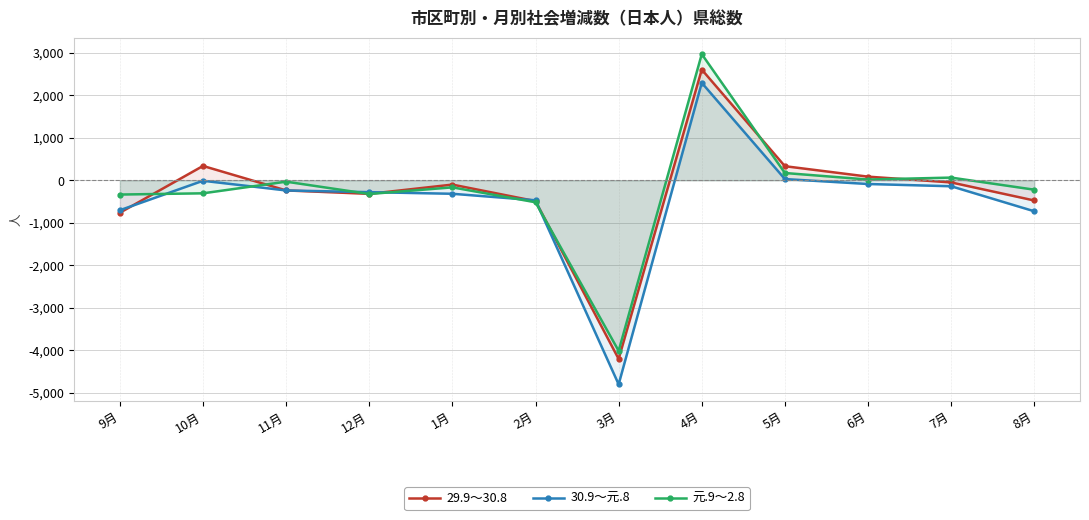

Between which two adjacent categories do 29.9～30.8 and 30.9～元.8 first intersect?

9月 and 10月